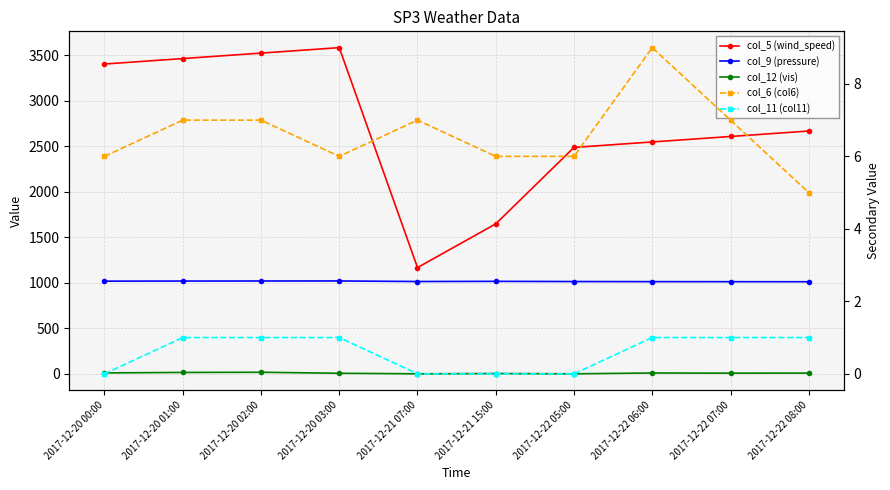

What is the sum of all col_6 (col6) values?

66.0